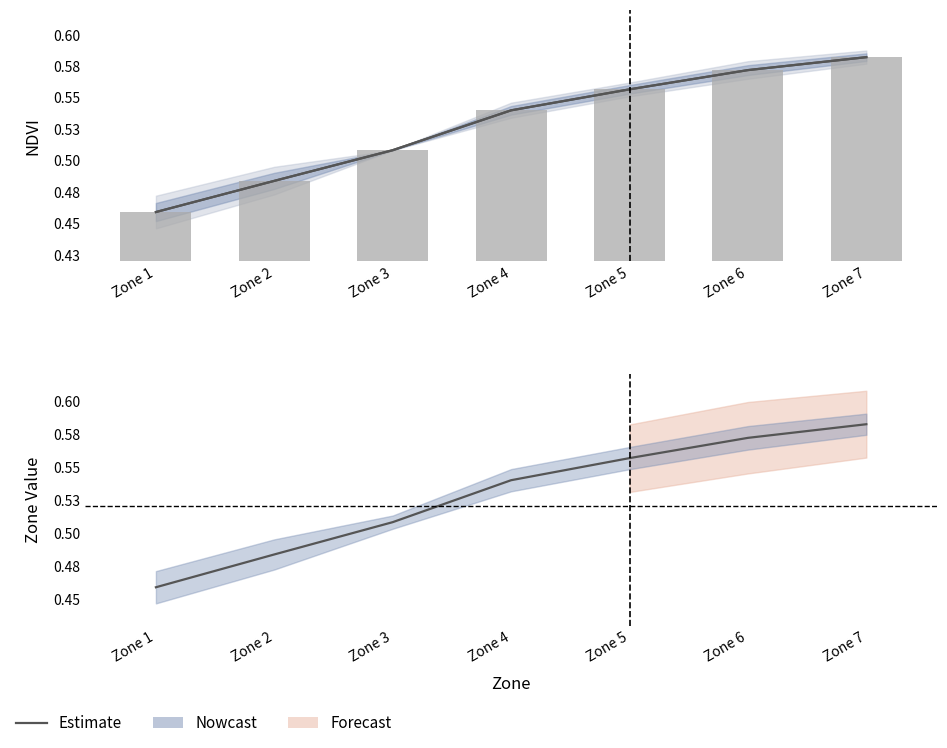

Which series has the largest range (max minus min)?

Estimate